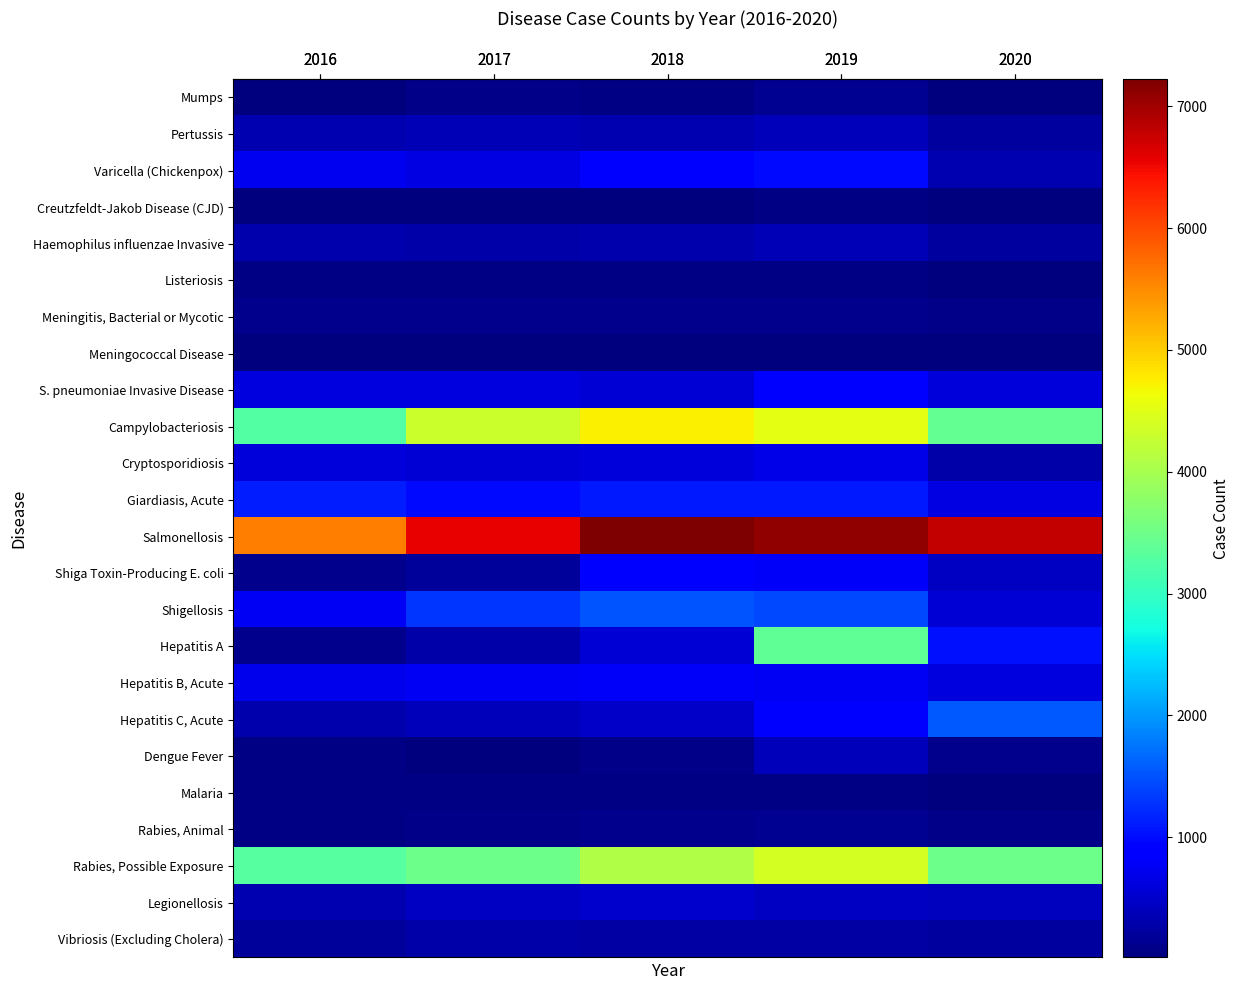

At how many categories does at least one series exceed 2787?

5